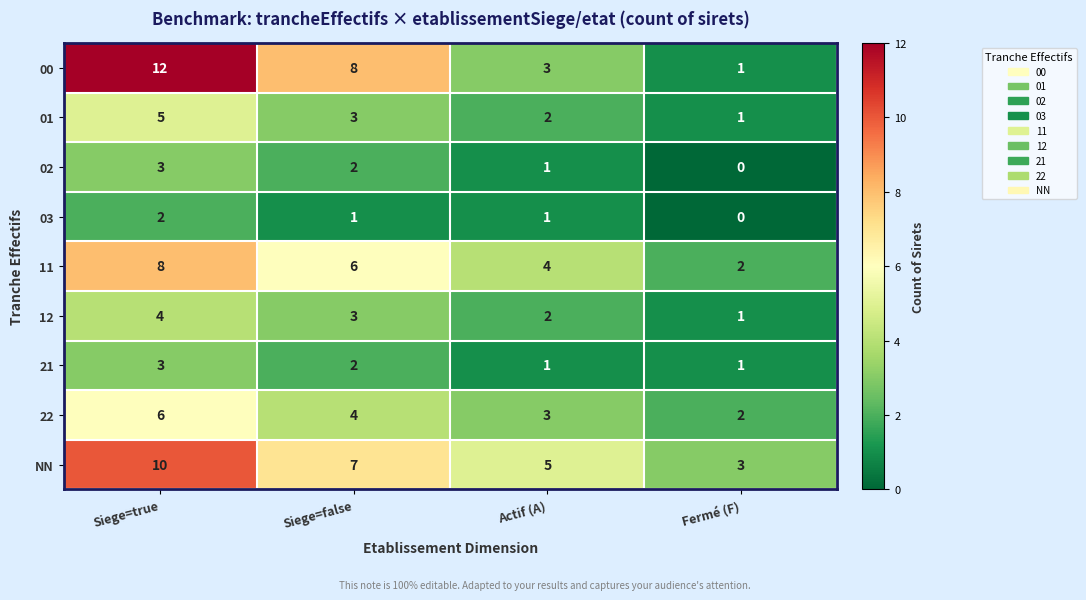

What is the sum of all 00 values?

24